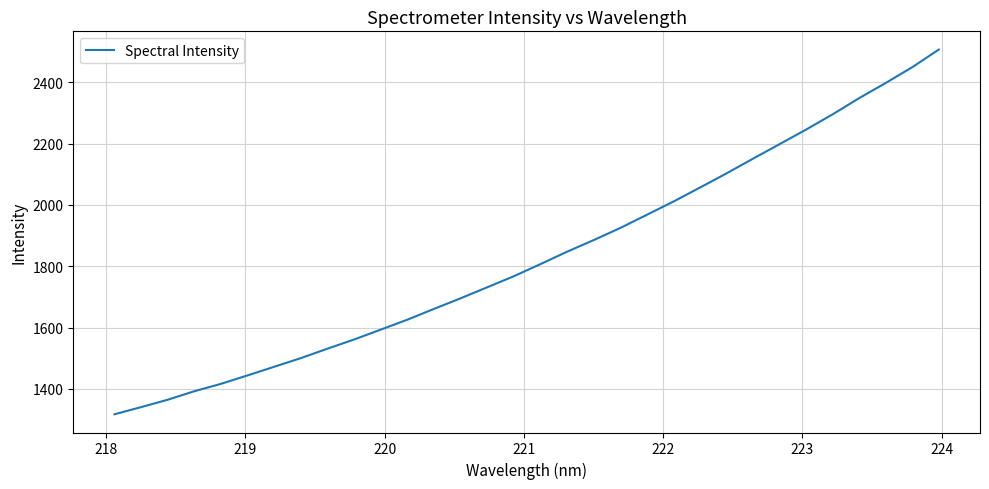

What is the average value?

1831.5